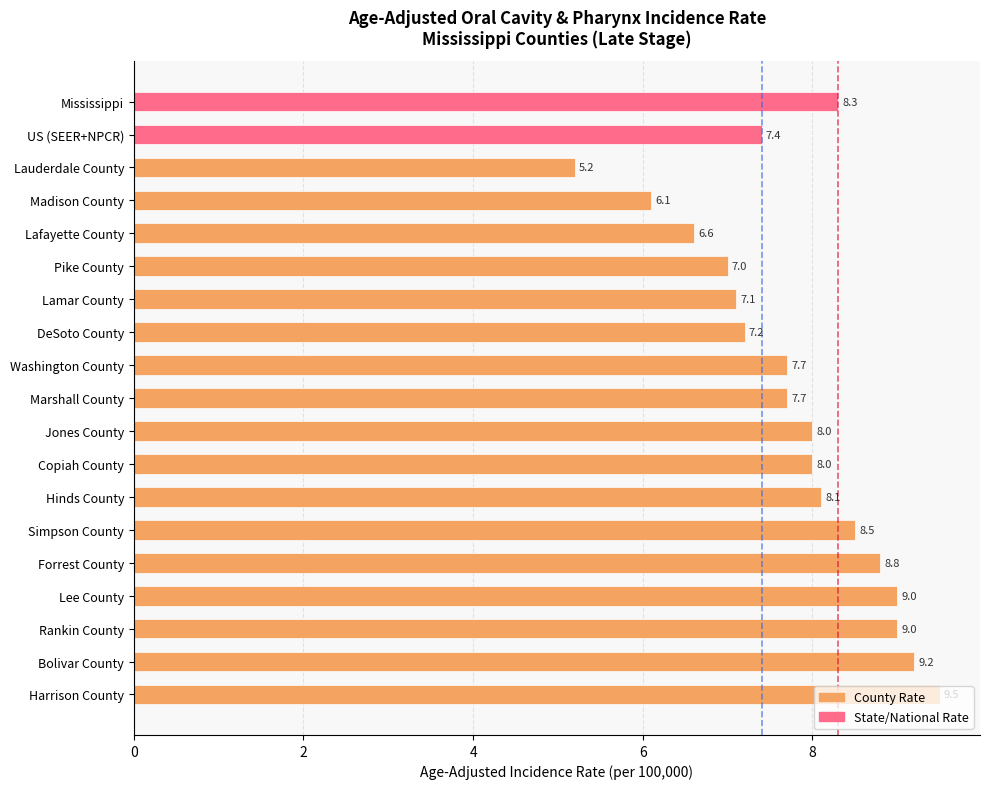

What is the difference between the values at Lamar County and Washington County?

0.6